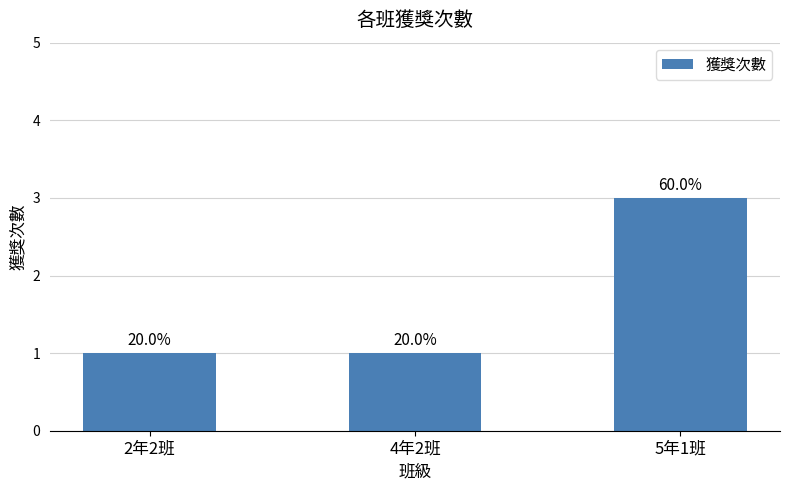

Where is the data nearest to the value 2?

2年2班